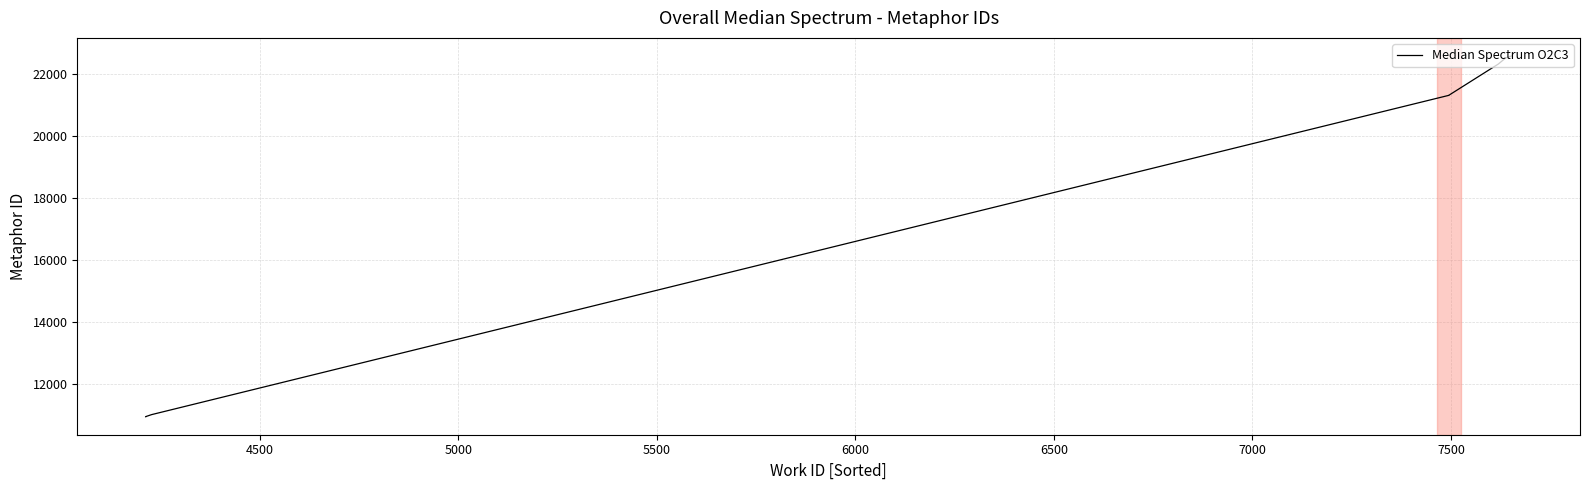

What is the label of the 5th point from the right?

6500